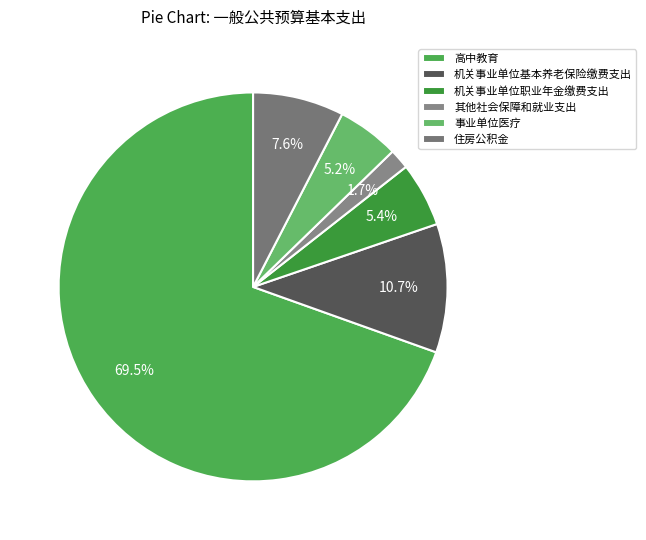

What percentage is the 高中教育 slice, to the nearest percent?

70%